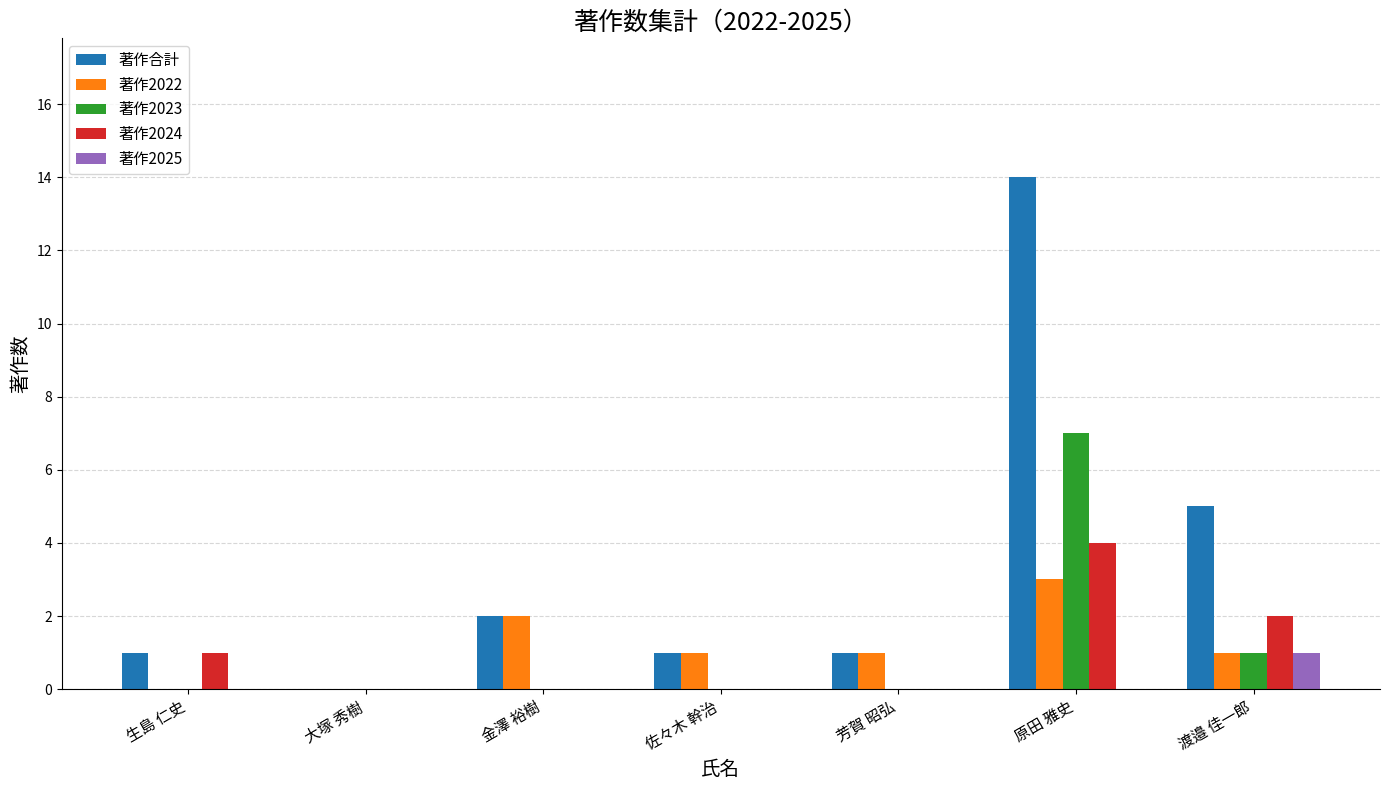

Count the number of data series in this chart.

5